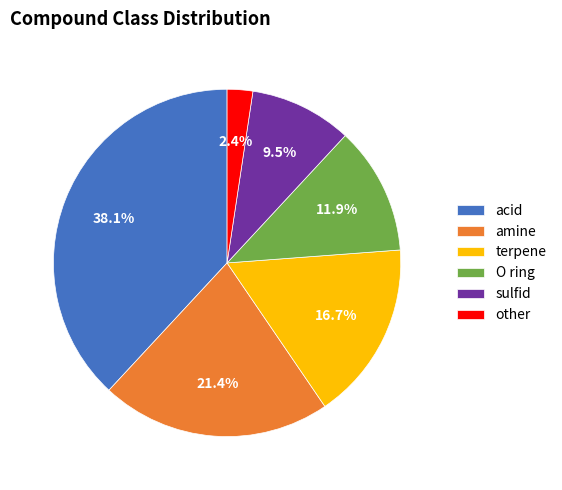

How much of the chart is everything except terpene?

83.3%